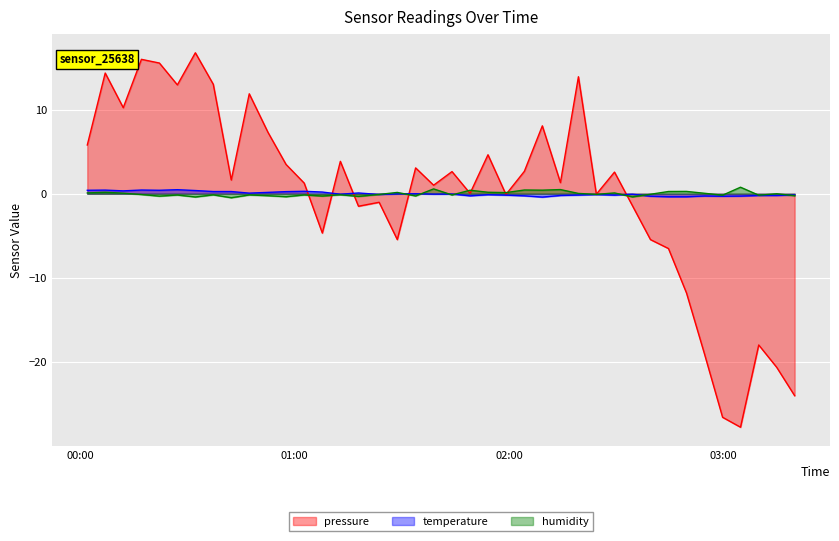

How many interior local valleys does the humidity series have?

14